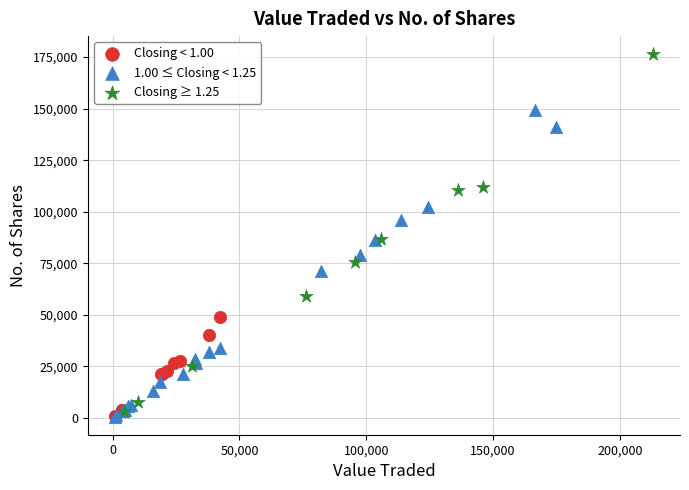

Which series contains the highest Y value?

Closing ≥ 1.25